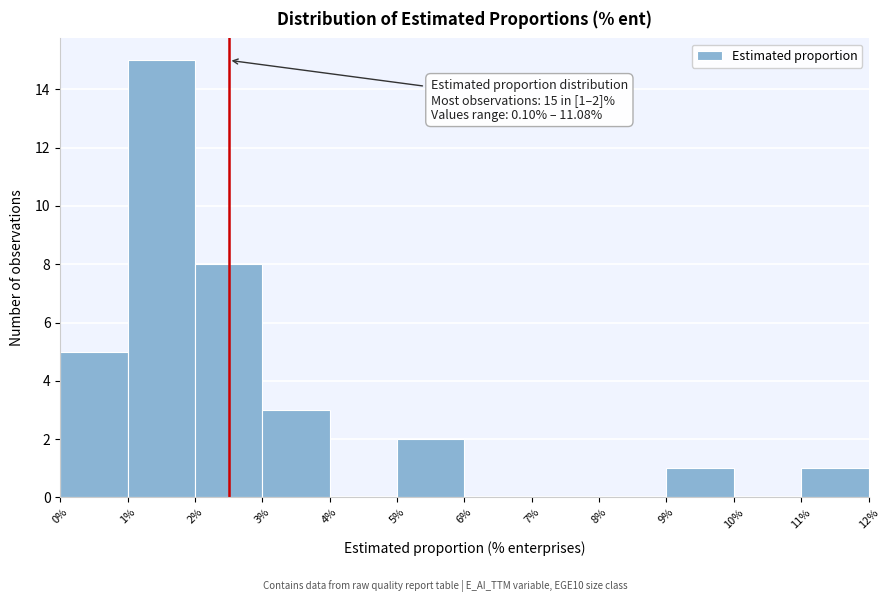

Over which range of the x-axis is the bar tallest?

1% to 2%